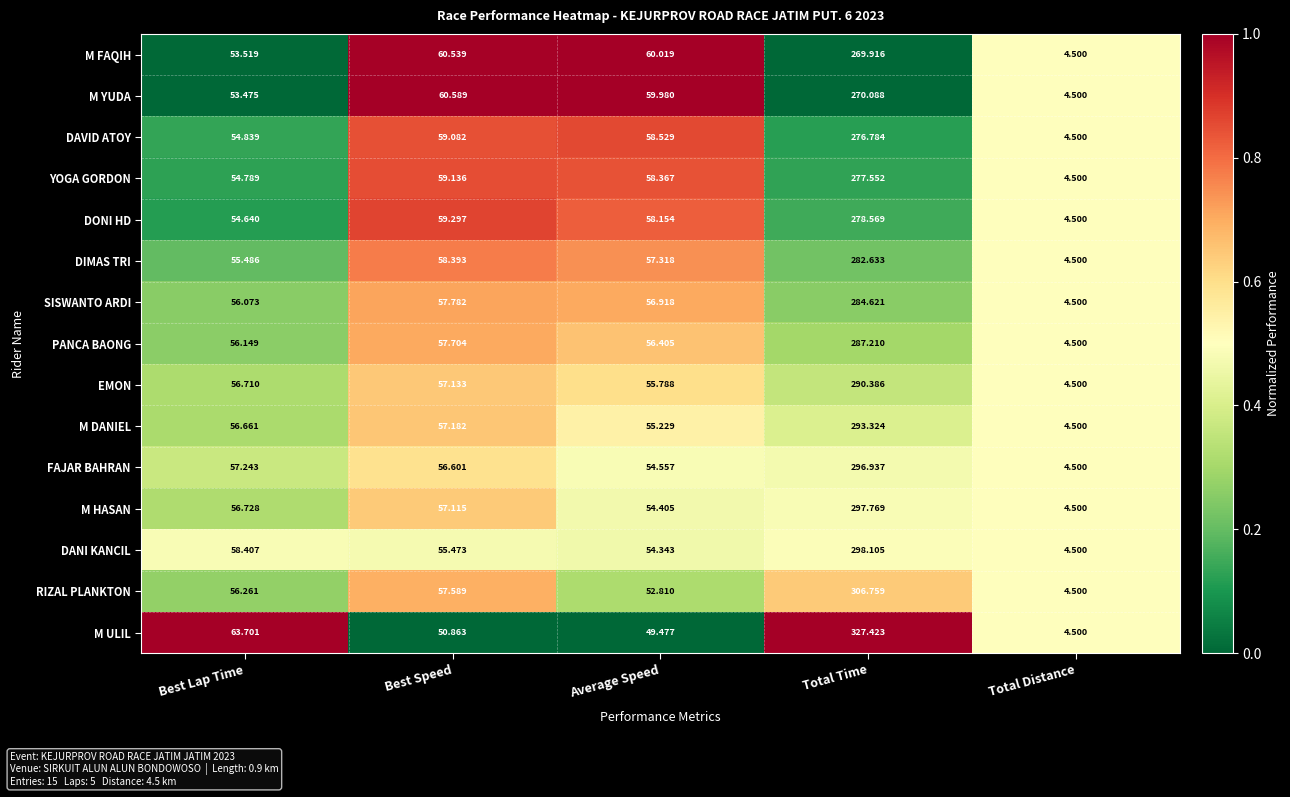

List the labels in order of FAJAR BAHRAN value, largest first.

Total Time, Best Lap Time, Best Speed, Average Speed, Total Distance